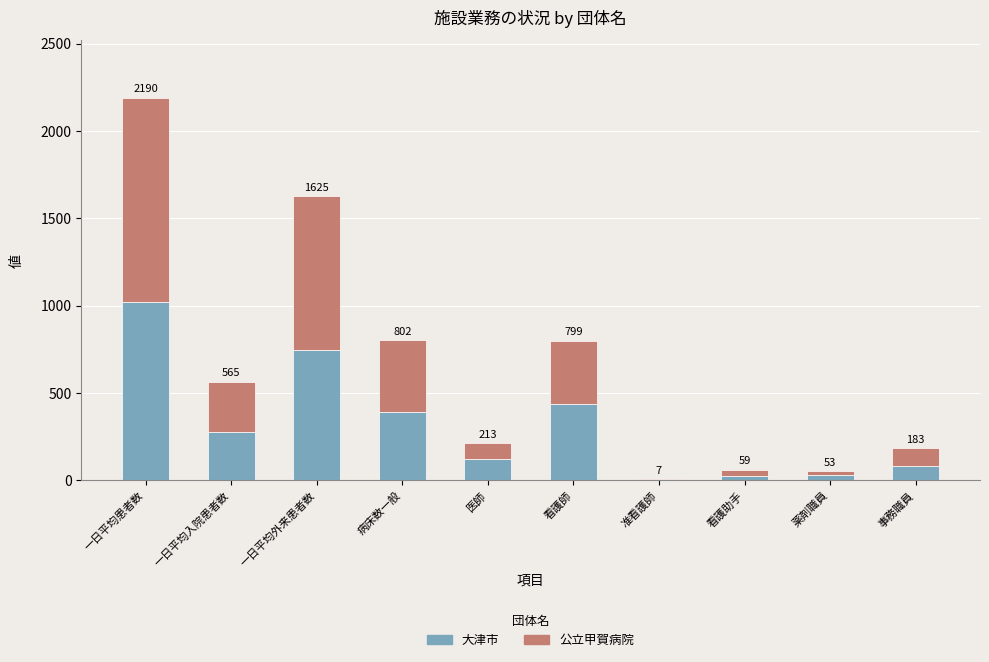

What is the total value across all series at 薬剤職員?

53